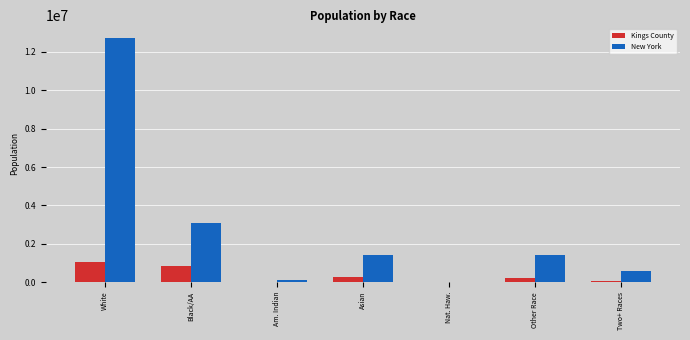

The value of New York at Am. Indian is 106906. True or false?

True